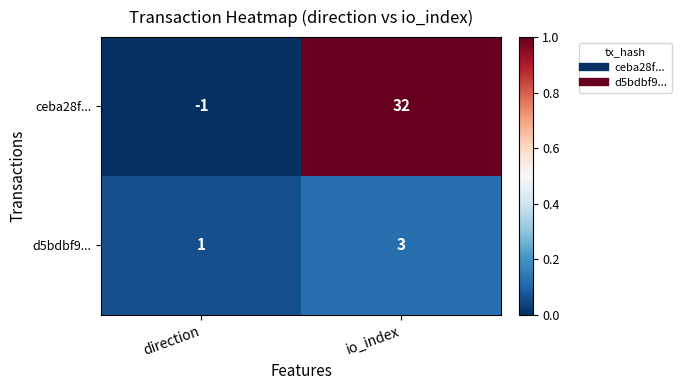

How many data points does each series have?

2